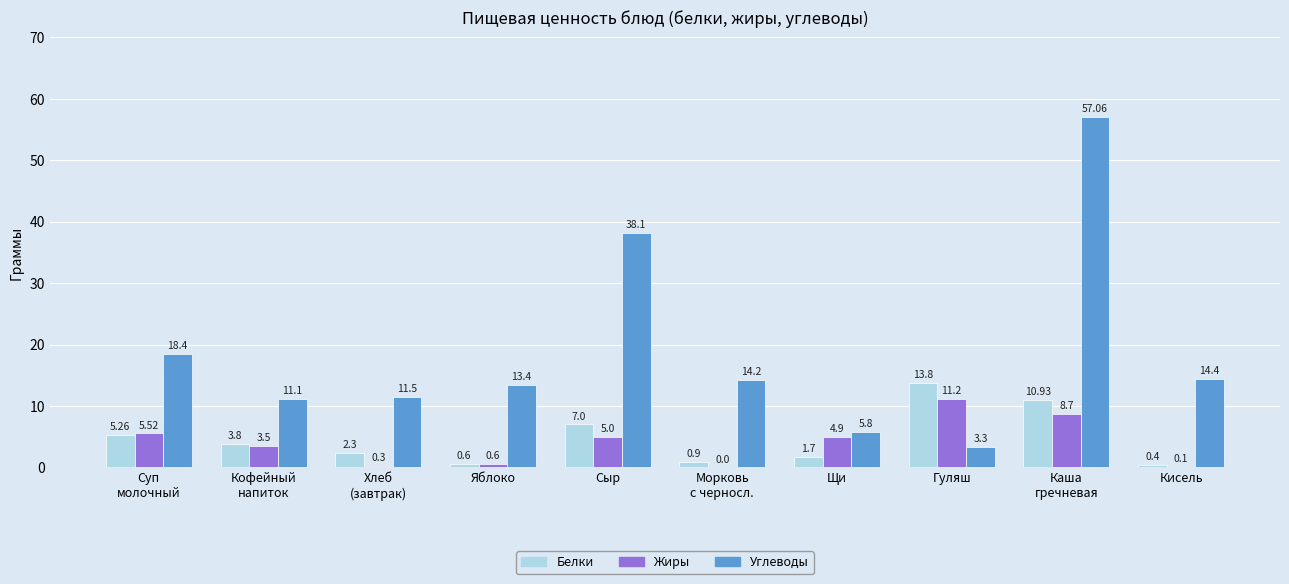

Is the value of Углеводы at Гуляш greater than the value of Жиры at Сыр?

No